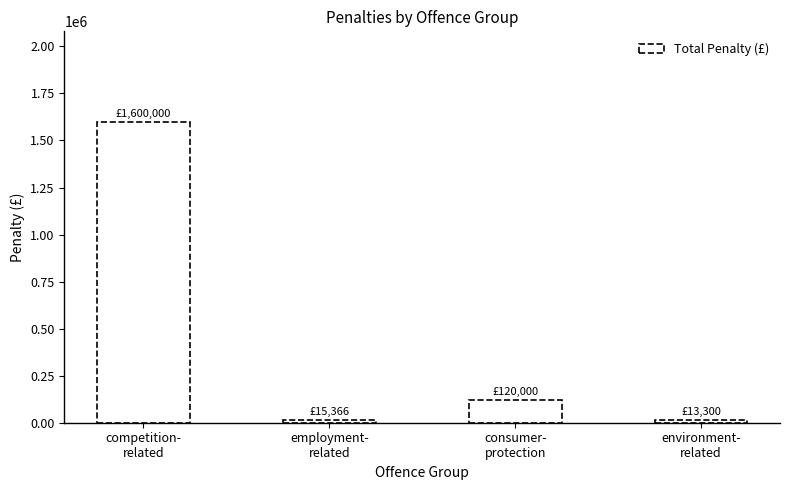

What is the greatest value displayed?

1600000